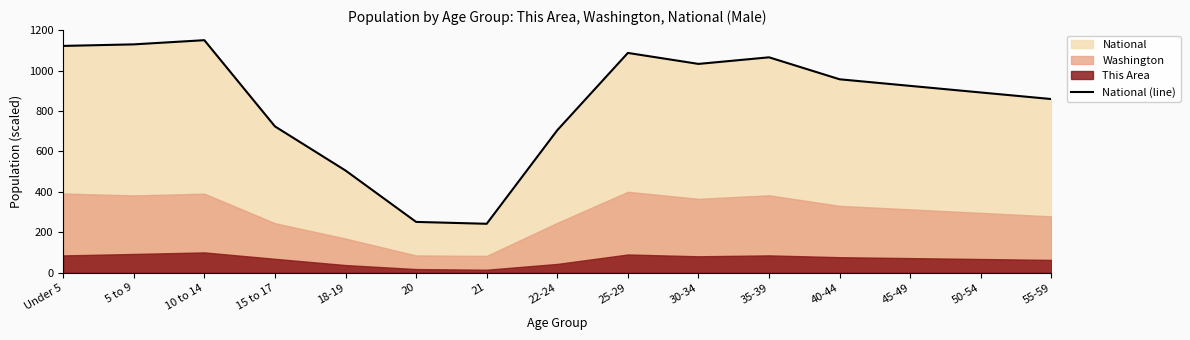

How many interior local peaks (higher than both neighbors) does the data have?

3